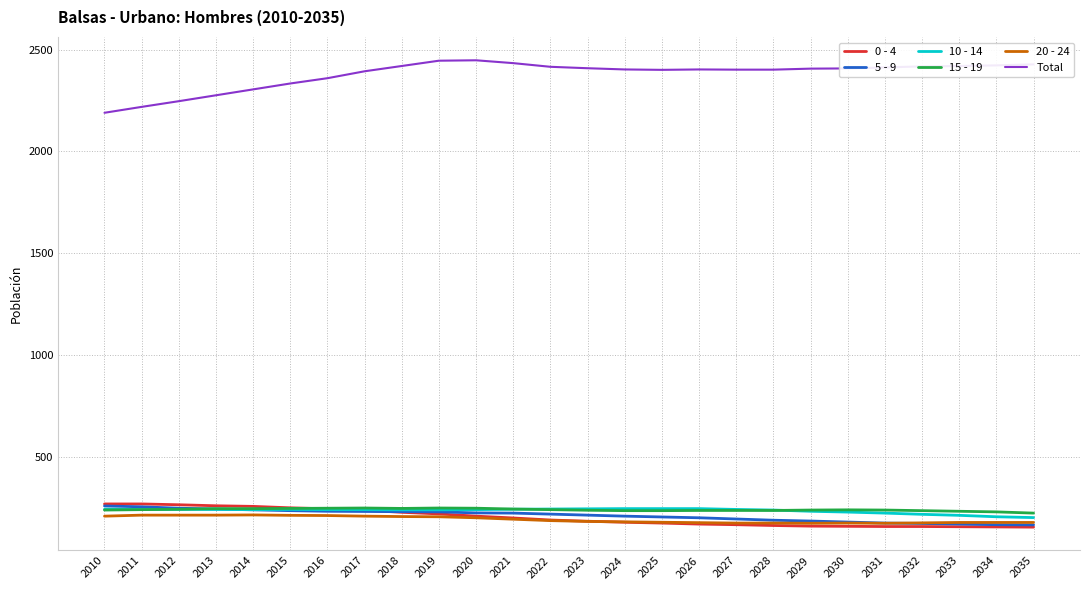

What is the minimum value shown in the chart?

153